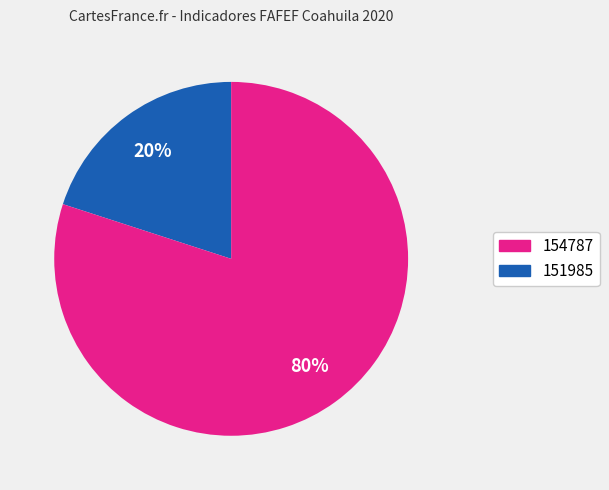

To the nearest percent, what is the average slice percentage?

50%